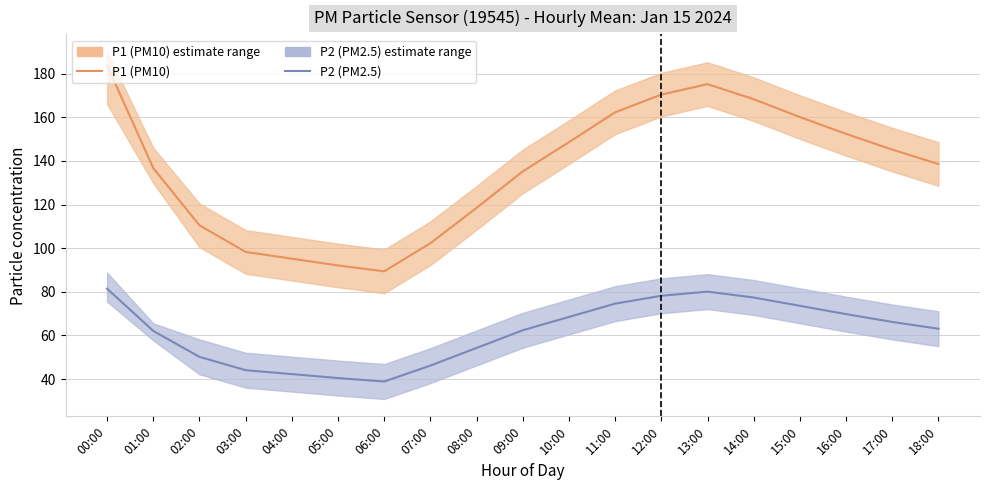

Reading left to right, transcribe all the data shown in this chart.

P1 (PM10): 183.8	136.7	110.5	98.3	95.2	92.1	89.4	102.3	118.5	135.2	148.6	162.3	170.4	175.2	168.3	160.1	152.4	145.2	138.6
P2 (PM2.5): 81.4	62.1	50.2	44.1	42.3	40.5	38.9	46.2	54.3	62.4	68.5	74.6	78.2	80.1	77.4	73.6	69.8	66.2	63.1